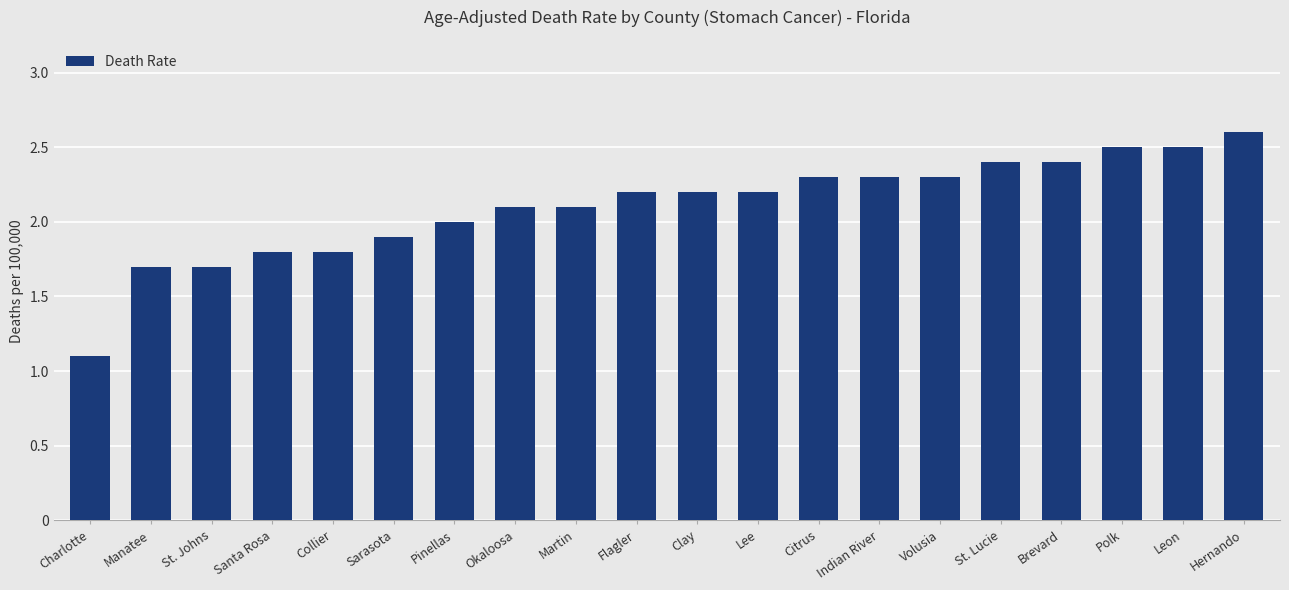

Where is the data nearest to the value 1?

Charlotte